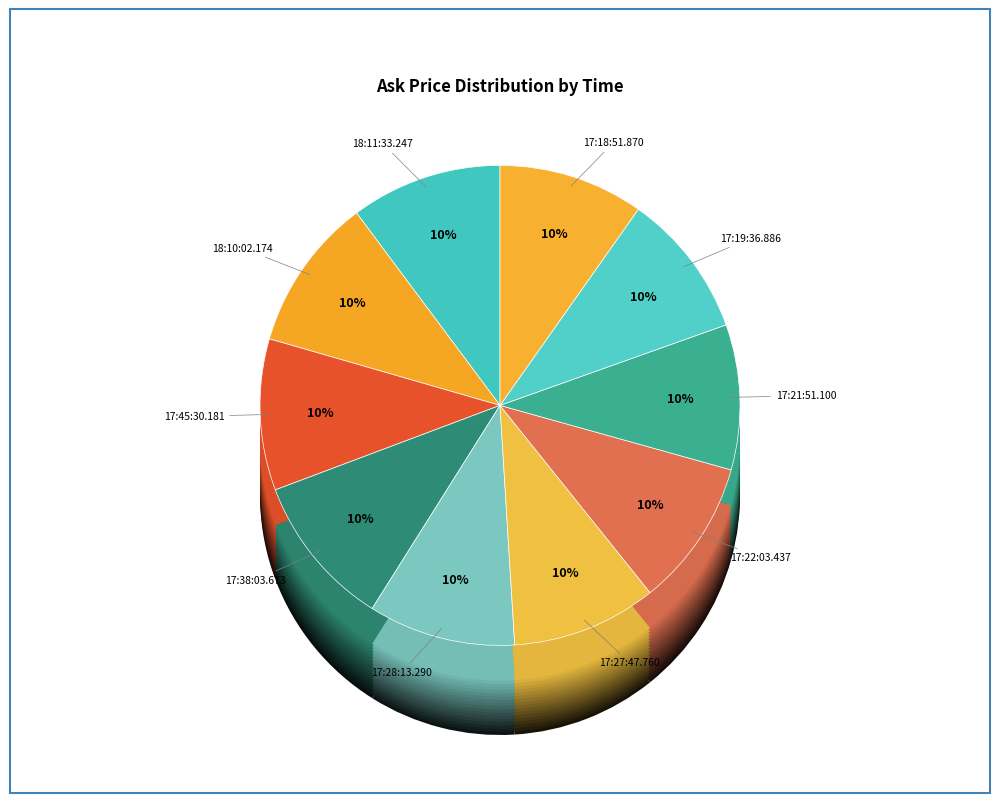

Does any single category account for the majority?

No